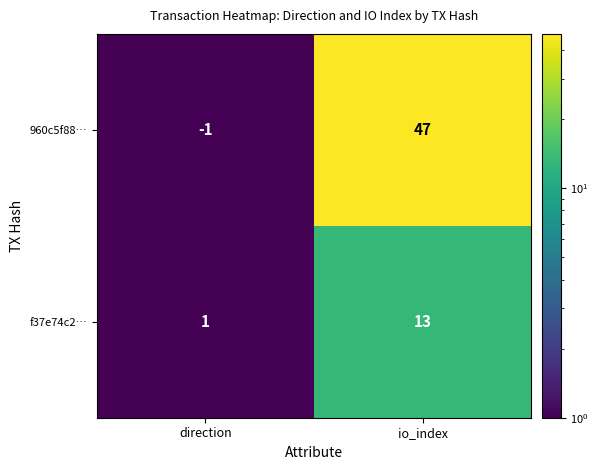

What value does the 960c5f88… series have at io_index, to the nearest 5?

45